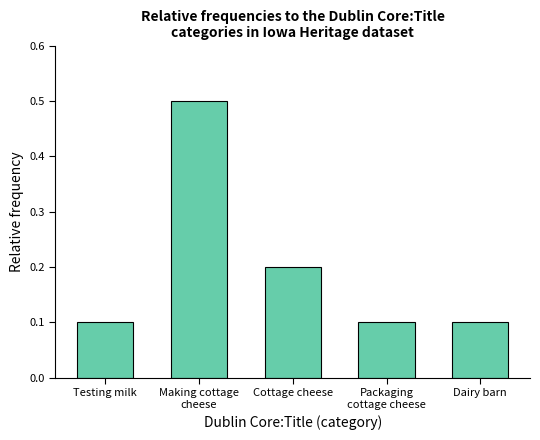

Between Testing milk and Cottage cheese, which is larger?

Cottage cheese